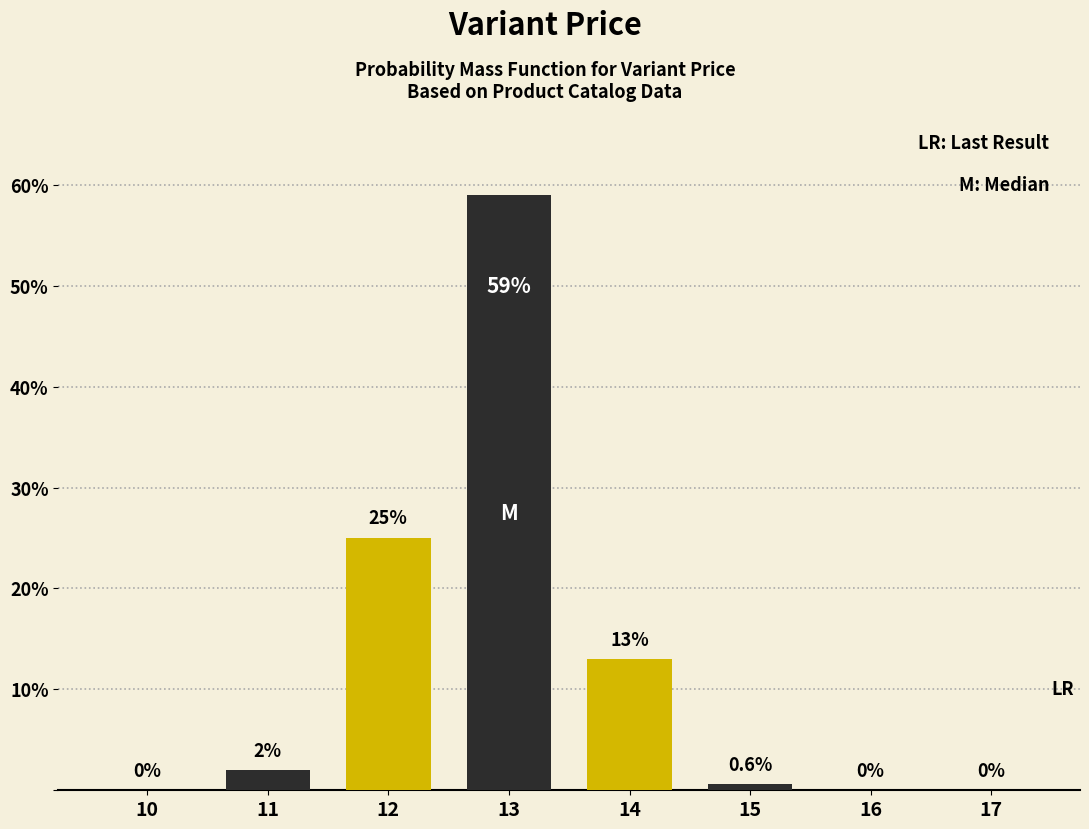

Reading left to right, transcribe all the data shown in this chart.

10=0.0	11=2.0	12=25.0	13=59.0	14=13.0	15=0.6	16=0.0	17=0.0